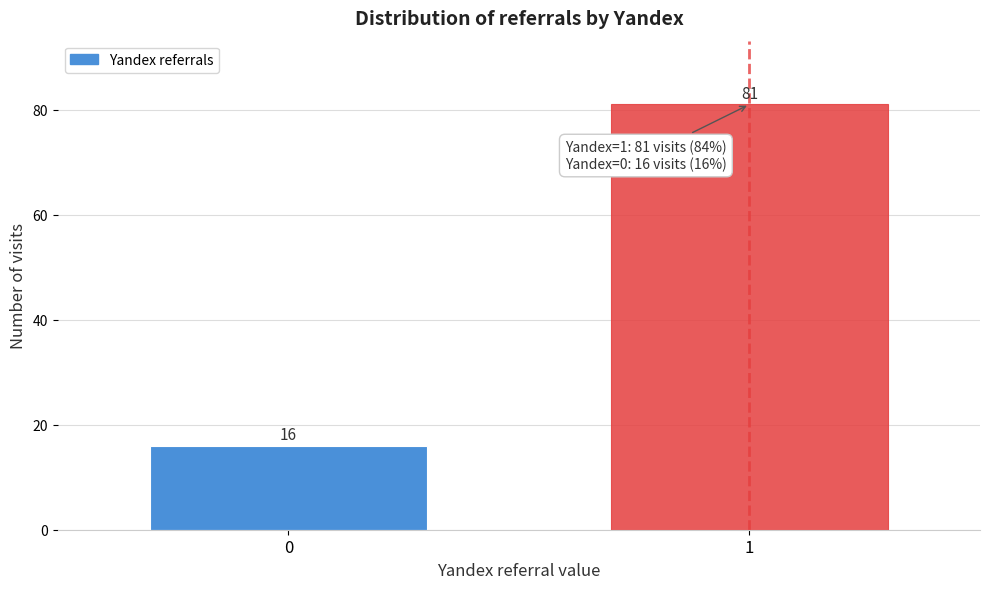

Reading right to left, extract all data points from this chart.

1=81	0=16